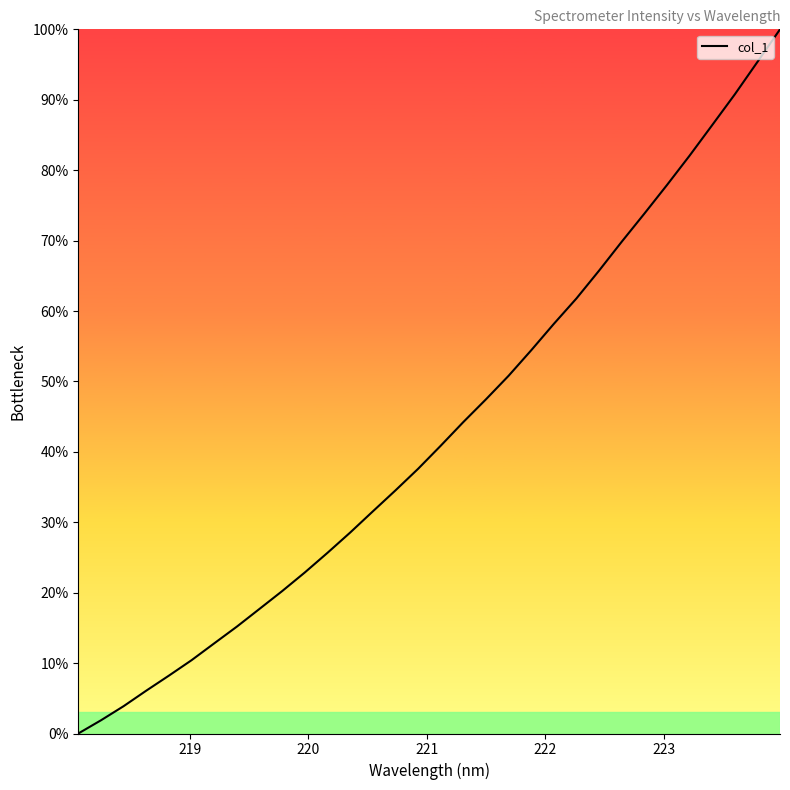

Reading left to right, list all the values displayed in this chart.

0.0	1.9	3.9	6.1	8.2	10.4	12.8	15.2	17.7	20.2	22.9	25.7	28.5	31.5	34.5	37.6	40.9	44.2	47.5	50.8	54.4	58.2	61.8	65.7	69.8	73.8	77.9	82.1	86.4	90.8	95.4	100.0